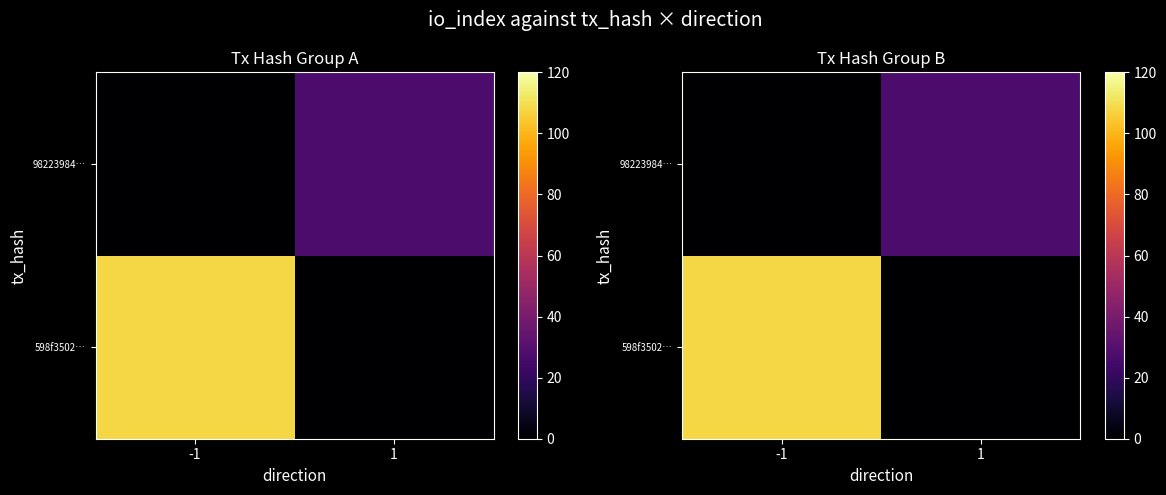

True or false: 598f3502… has a value of 170 at -1.

False